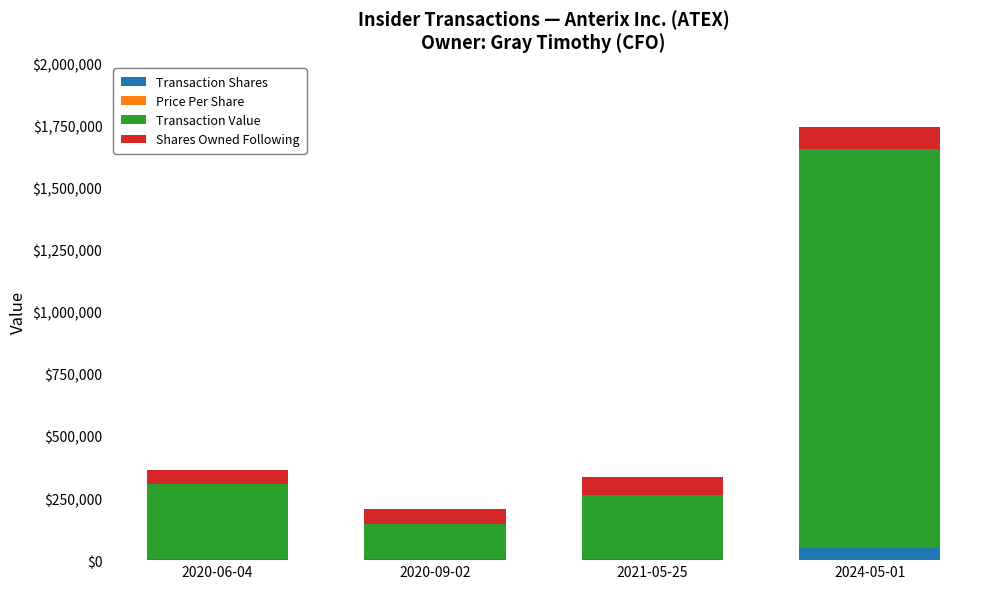

At which category is the sum across all series the highest?

2024-05-01